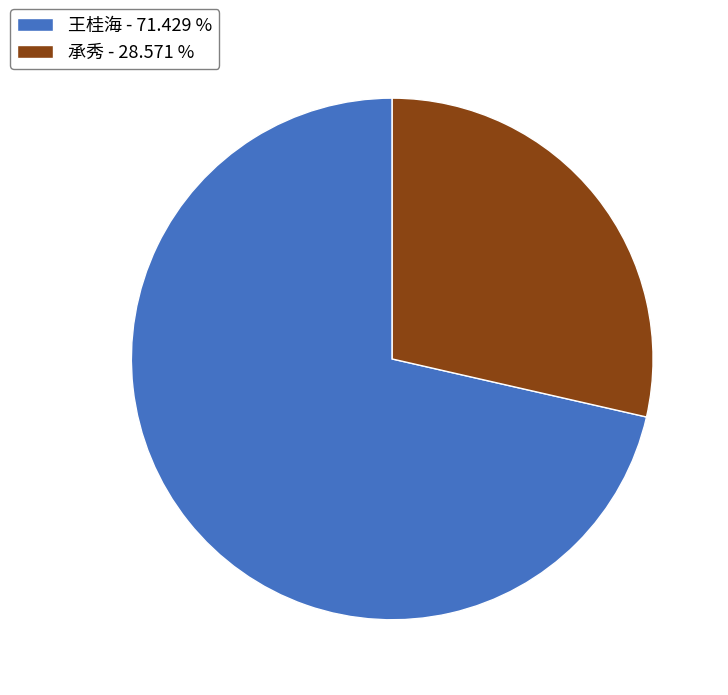

Is there any slice that represents more than half of the pie?

Yes